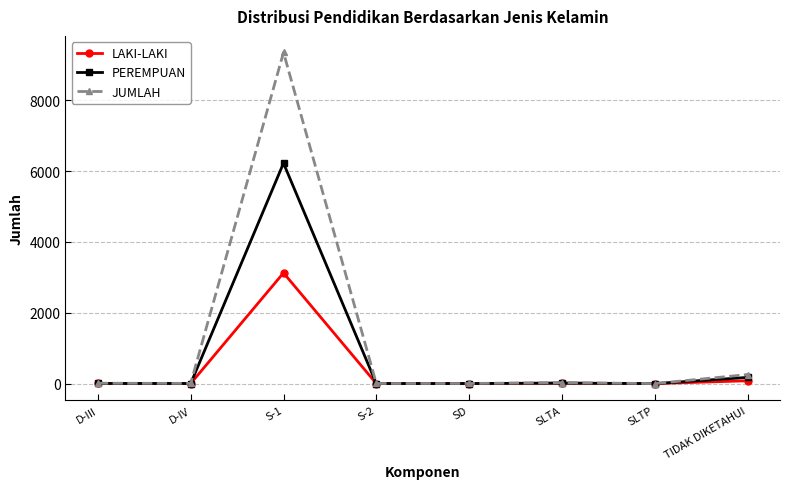

What is the difference between the highest and lowest values at D-IV?

3